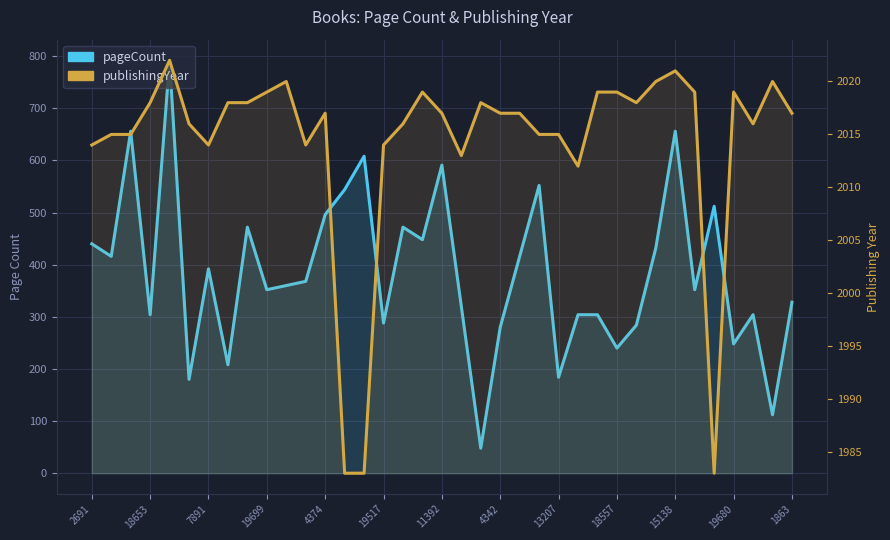

Reading left to right, transcribe all the data shown in this chart.

pageCount: 440	416	656	304	792	180	392	208	472	352	360	368	496	544	608	288	472	448	591	320	48	280	416	552	184	304	304	240	284	432	656	352	512	248	304	112	328
publishingYear: 2014	2015	2015	2018	2022	2016	2014	2018	2018	2019	2020	2014	2017	1983	1983	2014	2016	2019	2017	2013	2018	2017	2017	2015	2015	2012	2019	2019	2018	2020	2021	2019	1983	2019	2016	2020	2017